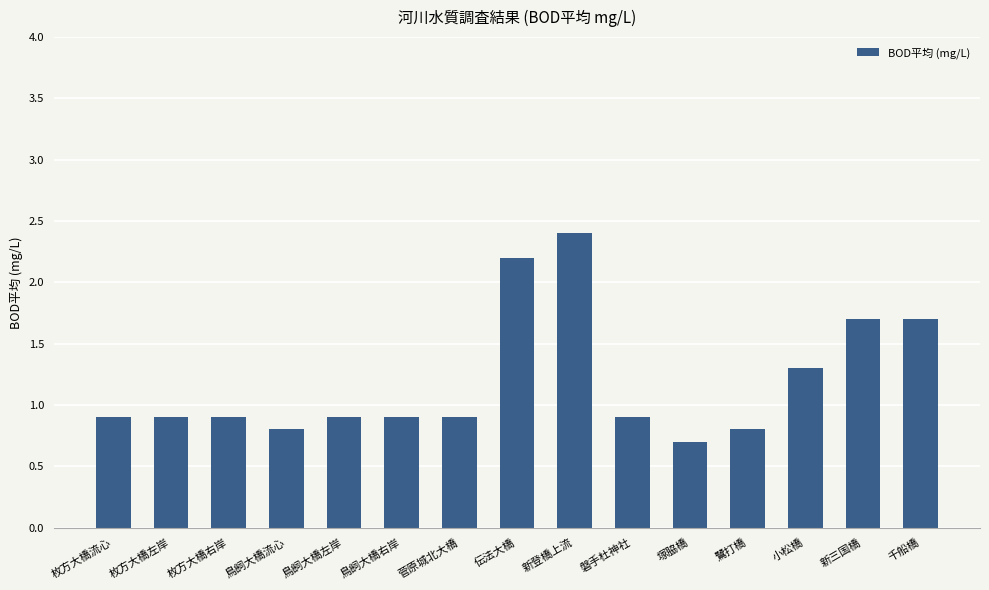

What is the maximum value shown in the chart?

2.4